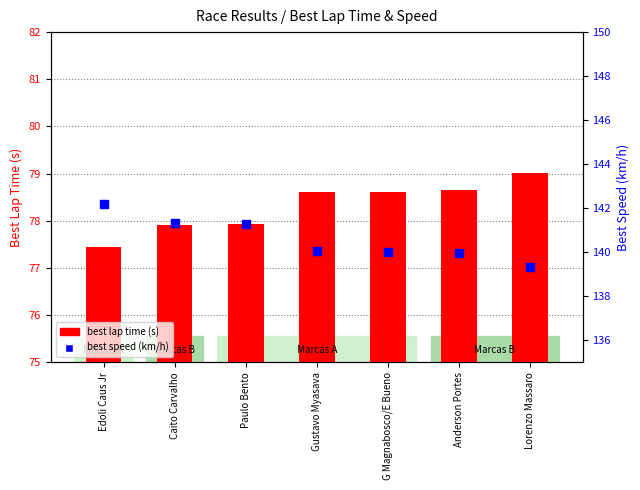

What are all the series names shown in the legend?

best lap time, best speed (km/h)